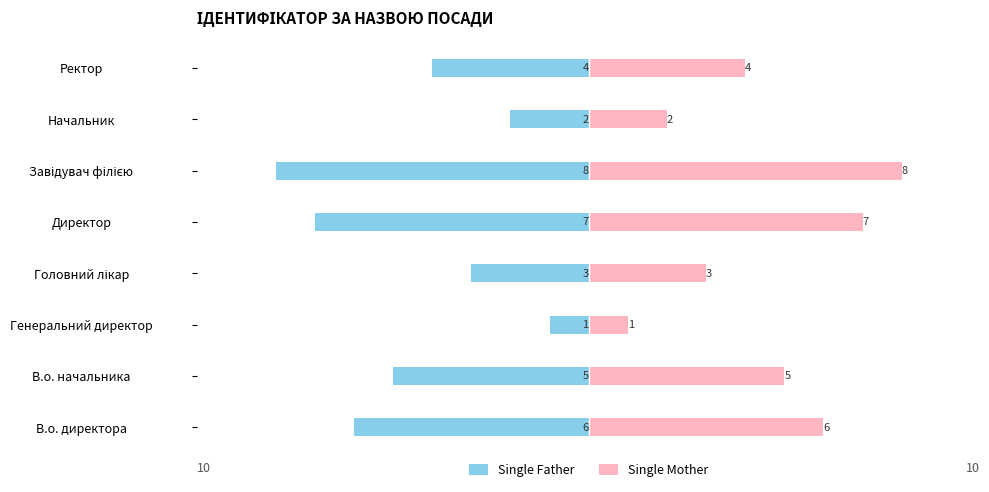

Count the Single Father values in the range -6 to -2.

5